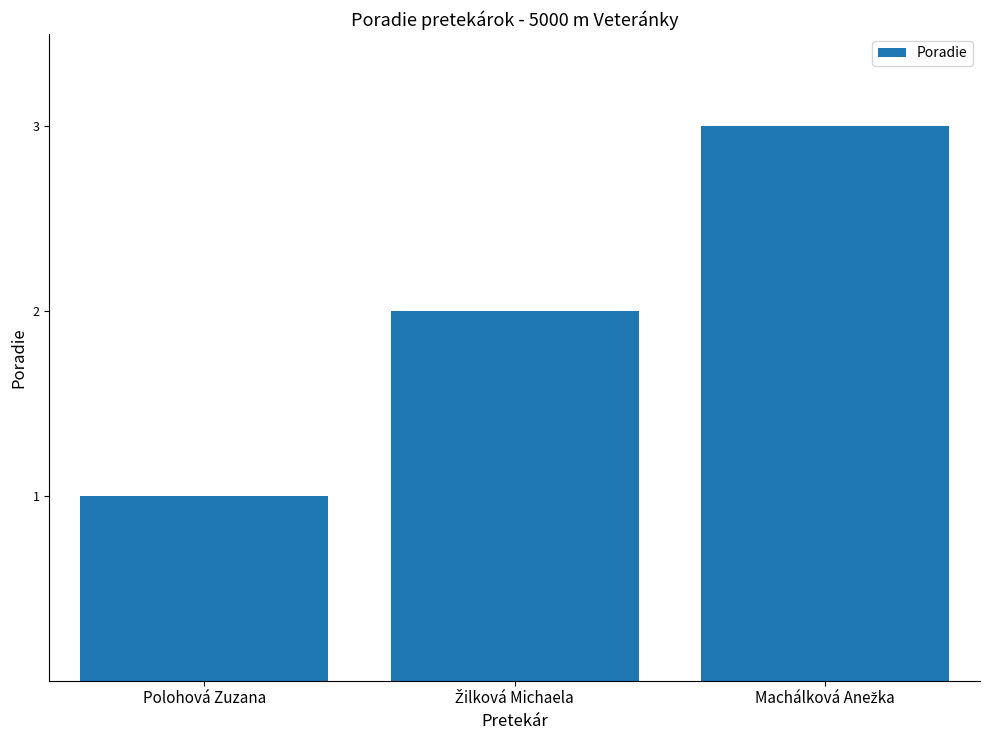

How many series are shown in this chart?

1